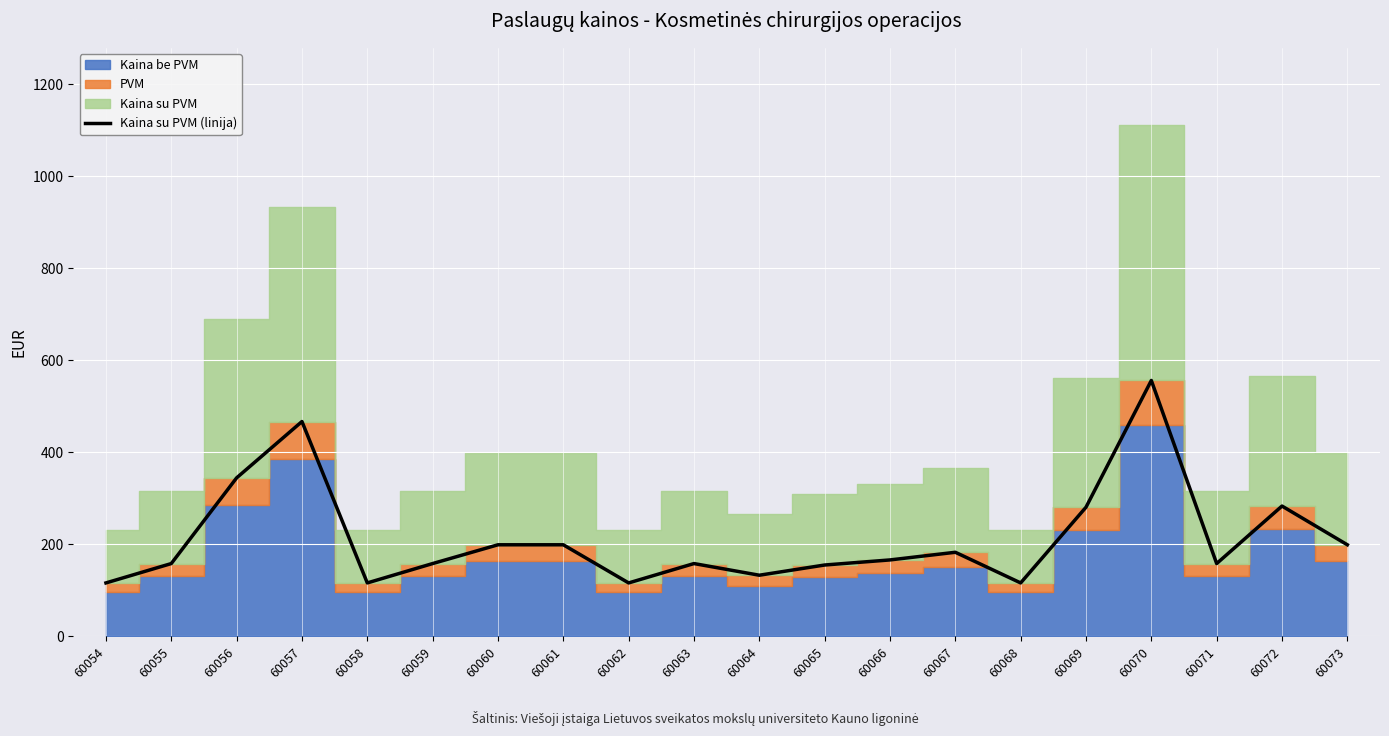

Where does the data first go above 166?

60056